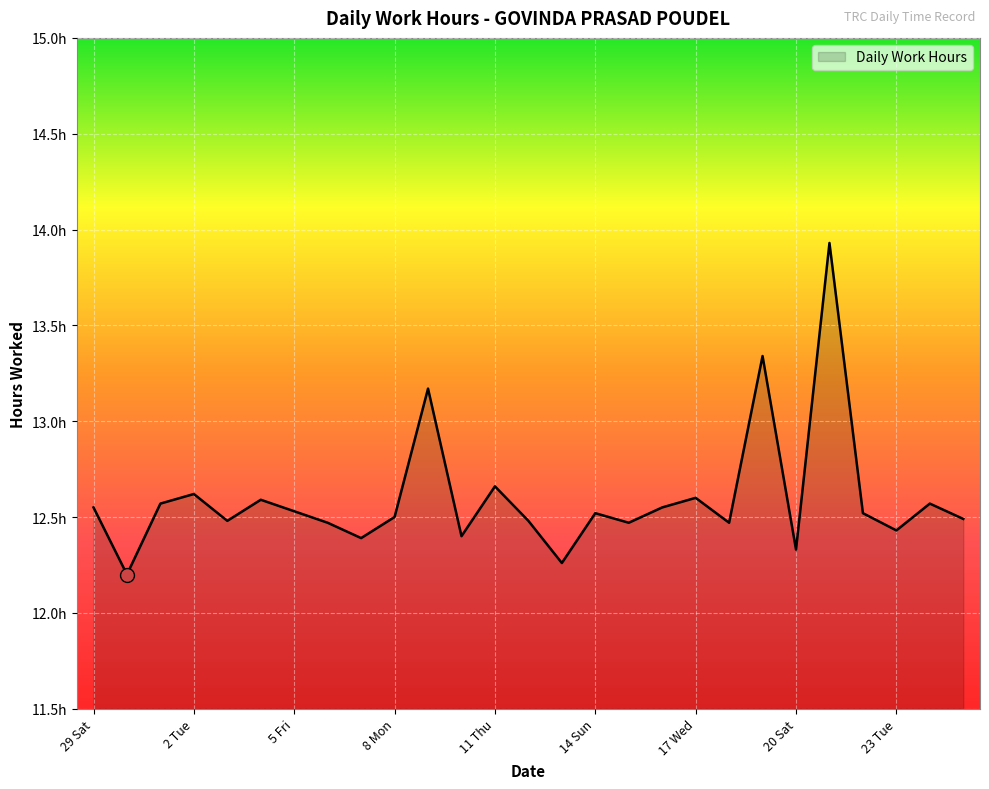

What is the maximum value shown in the chart?

13.9